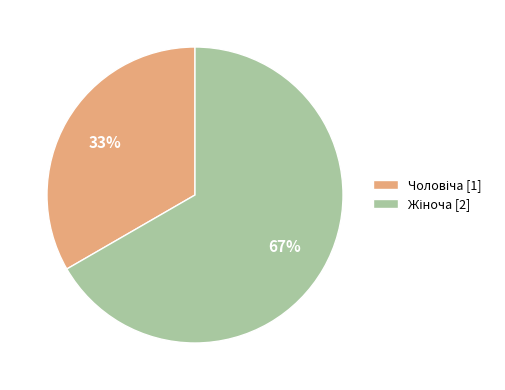

Does any single category account for the majority?

Yes